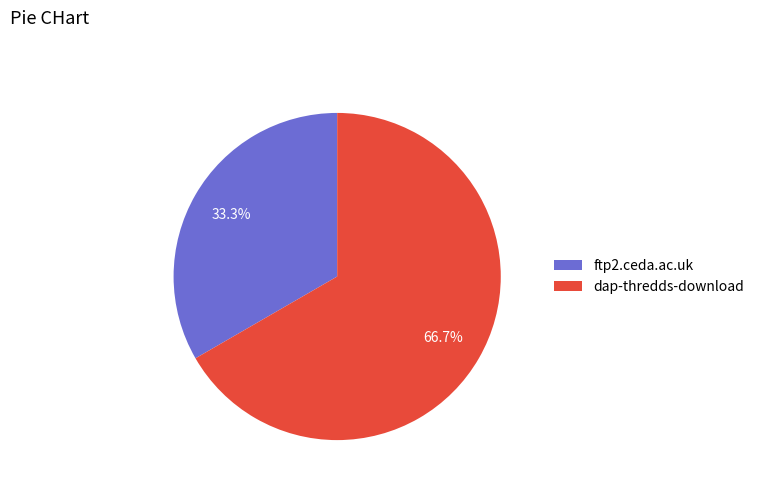

What percentage is NOT represented by ftp2.ceda.ac.uk?

66.7%